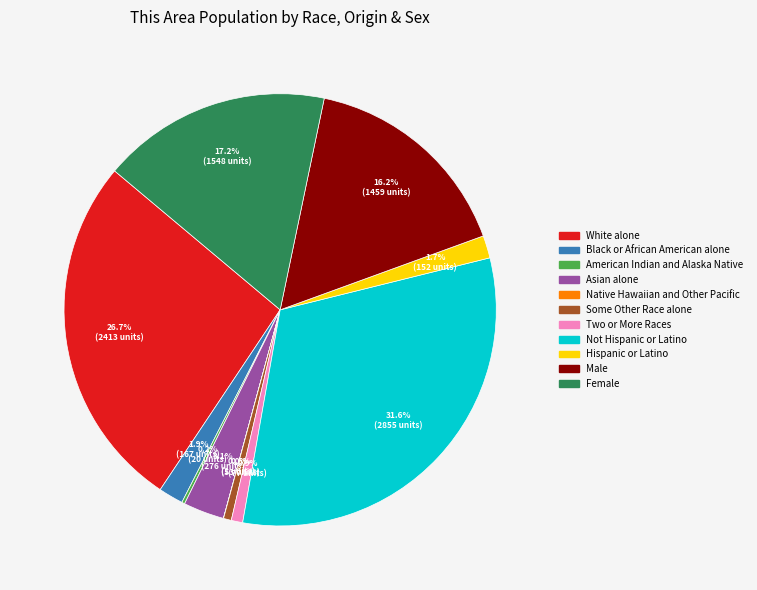

The Male slice represents 3% of the pie. True or false?

False